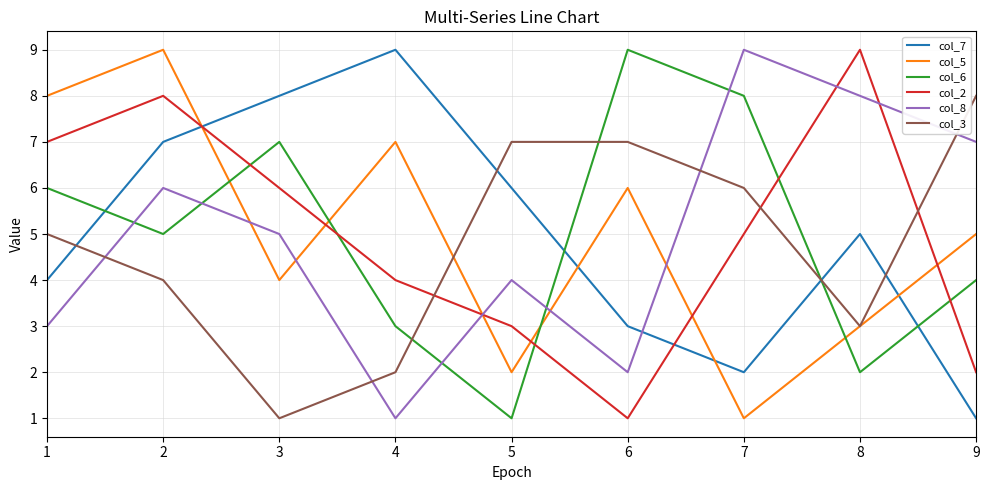

What is the difference between the highest and lowest values at 6?

8